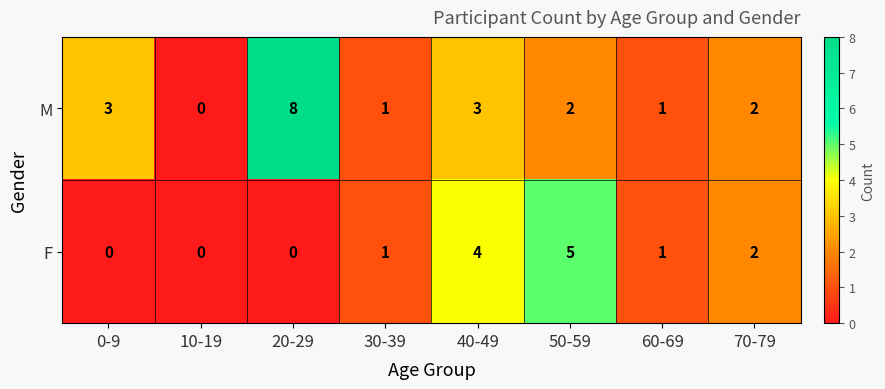

At which label is F closest to 2?

70-79